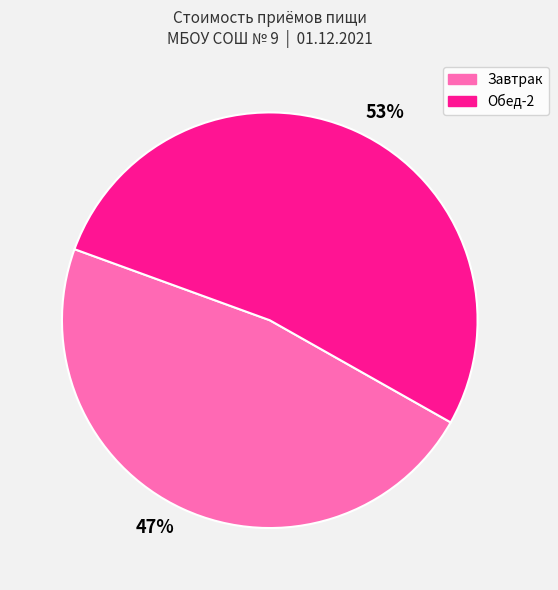

Rank the categories by value from lowest to highest.

47%, 53%